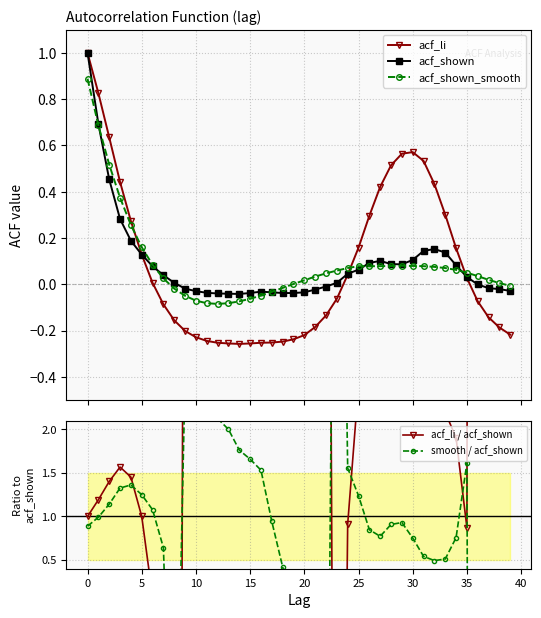

Is this an area chart (filled region under the line)?

No